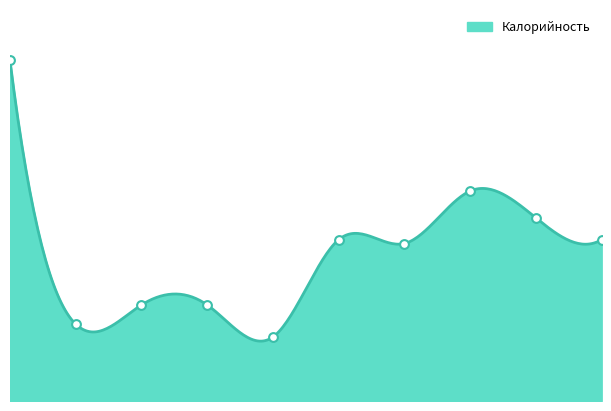

What is the change in value from 0 to 8?

-123